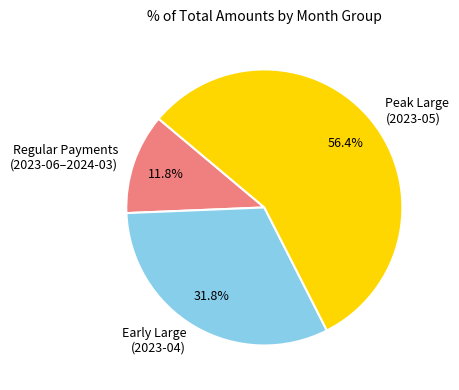

Approximately how many times larger is the value at Early Large (2023-04) compared to Peak Large (2023-05)?

0.6